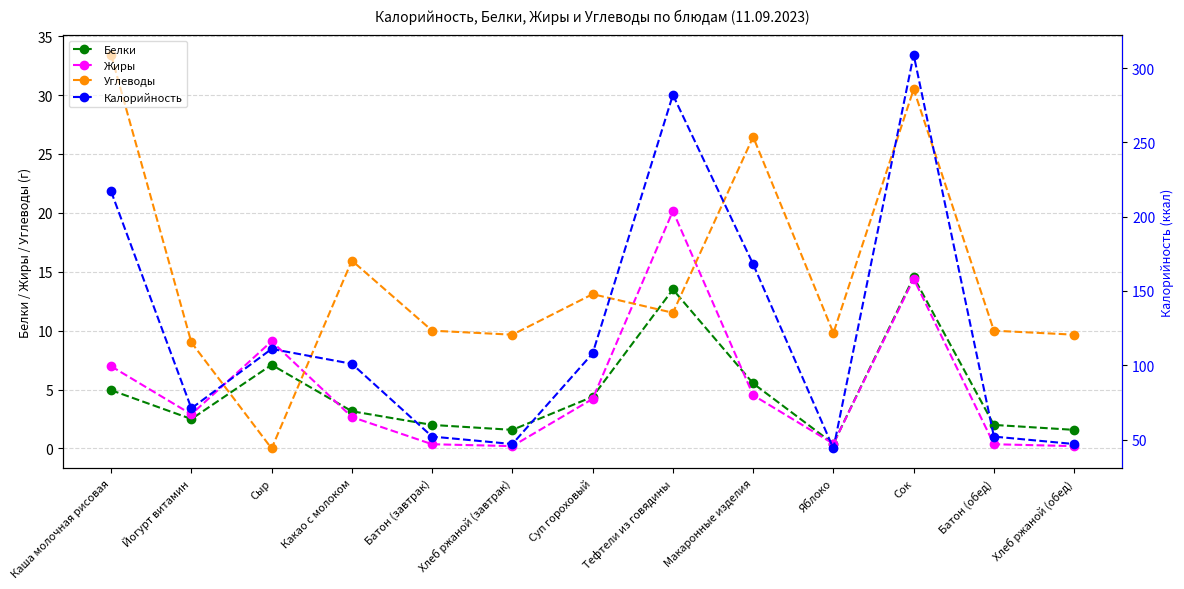

In Жиры, how many points are lower than both neighbors (excluding endpoints)?

3